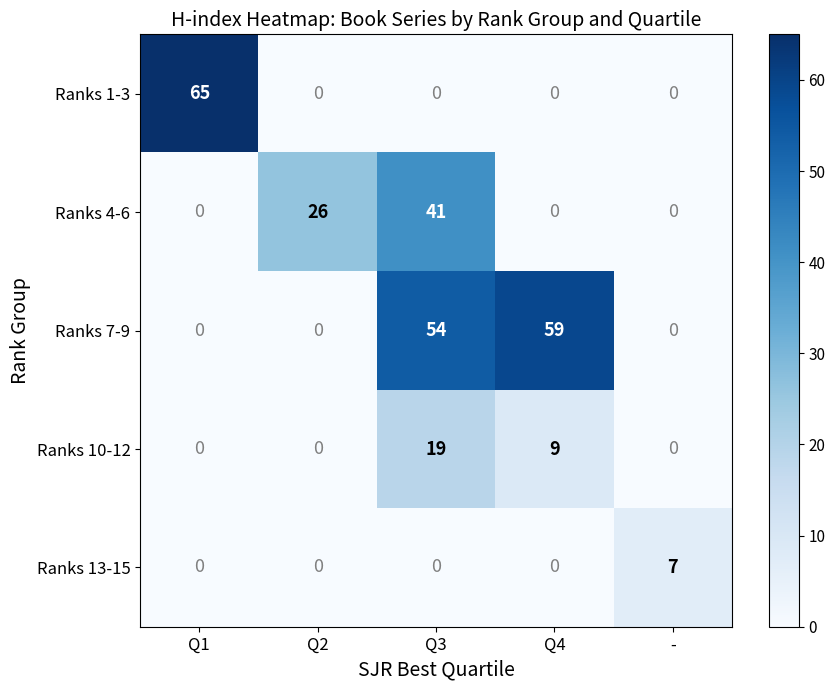

What is the approximate value of Ranks 7-9 at Q4?

59